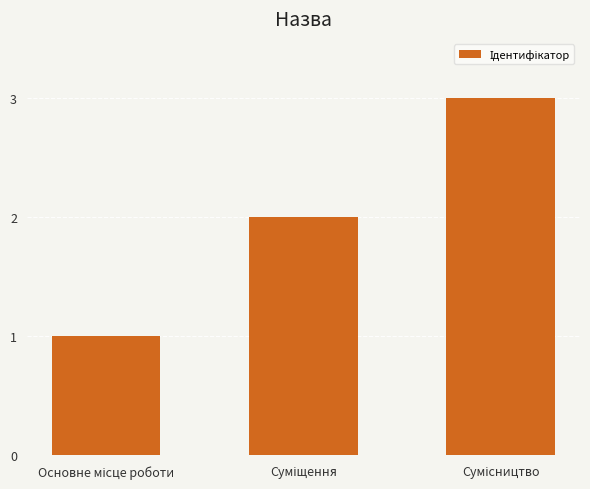

How many bars are there in total?

3